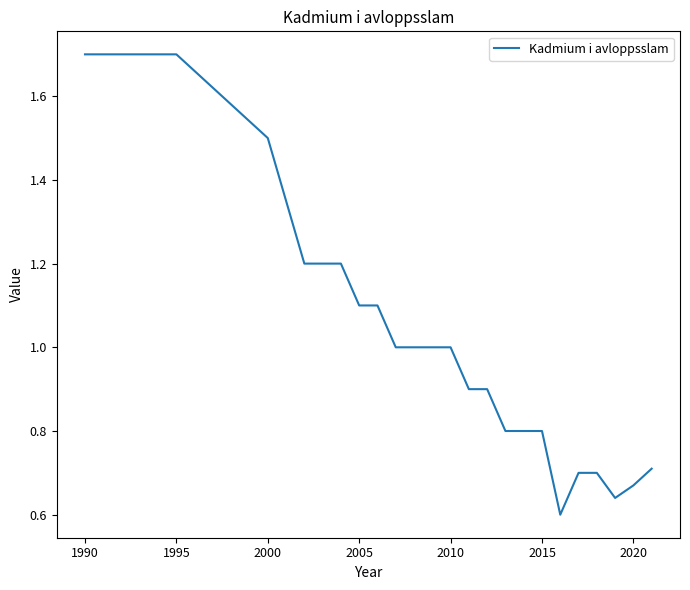

What is the greatest value displayed?

1.7